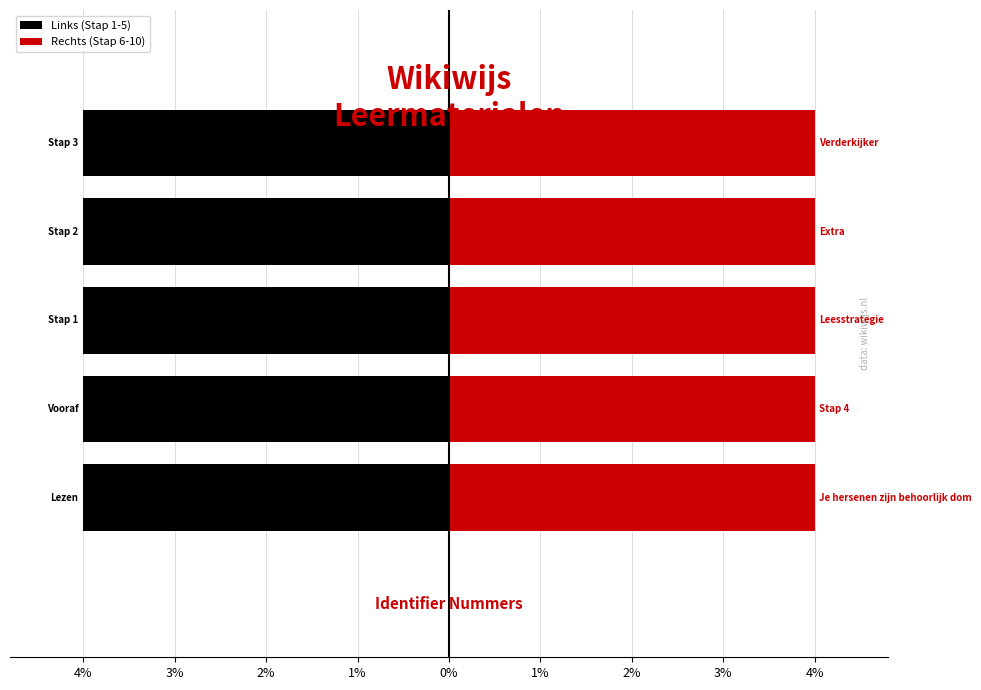

Where is Rechts (Stap 6-10) nearest to the value 3?

4%